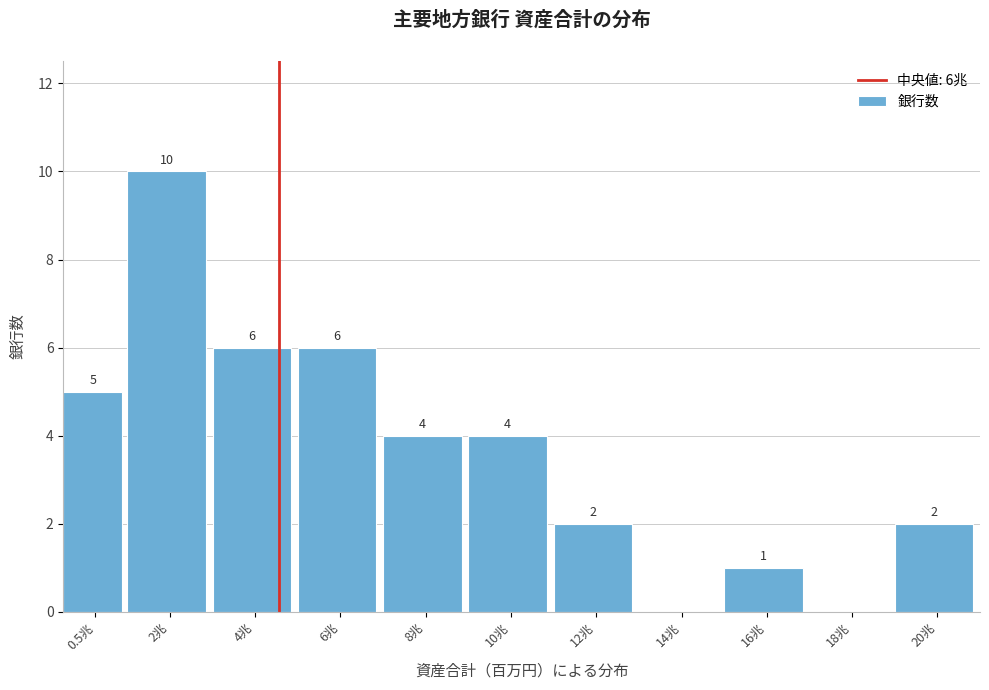

Reading left to right, transcribe all the data shown in this chart.

0.5兆=5	2兆=10	4兆=6	6兆=6	8兆=4	10兆=4	12兆=2	14兆=0	16兆=1	18兆=0	20兆=2